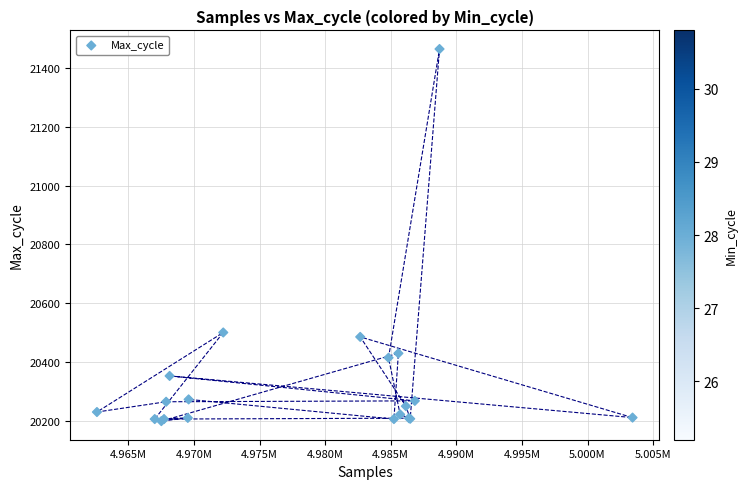

What Y value in the scatter plot is closest to 20832?

20500